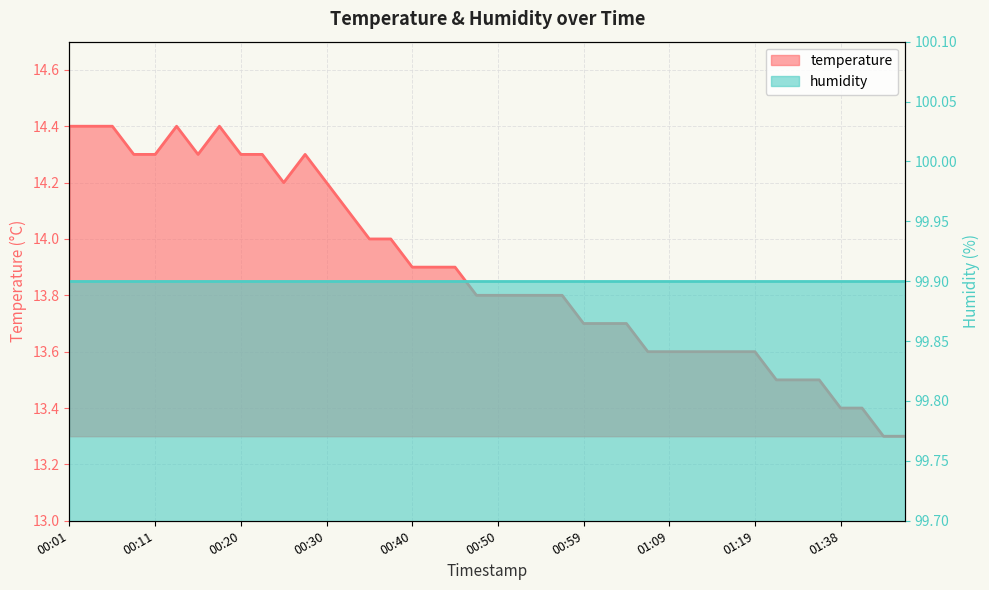

List the labels in order of value, largest first.

00:01, 00:03, 00:06, 00:13, 00:18, 00:08, 00:11, 00:16, 00:20, 00:23, 00:28, 00:25, 00:30, 00:33, 00:35, 00:37, 00:40, 00:42, 00:45, 00:47, 00:50, 00:52, 00:54, 00:57, 00:59, 01:02, 01:04, 01:07, 01:09, 01:12, 01:14, 01:17, 01:19, 01:22, 01:30, 01:33, 01:38, 01:47, 01:49, 01:52